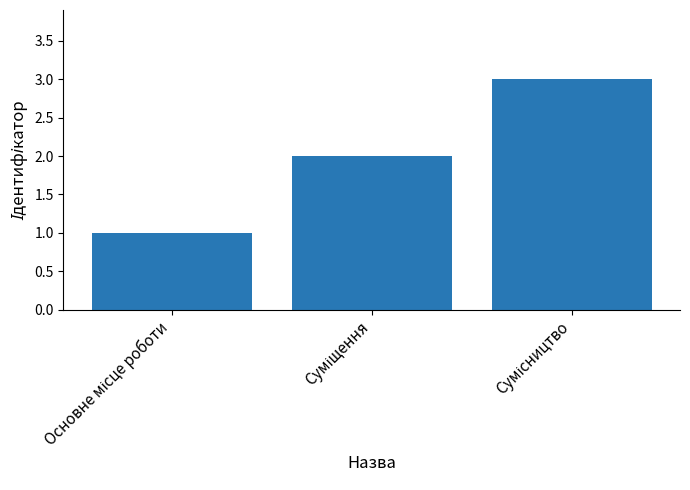

What is the maximum value shown in the chart?

3